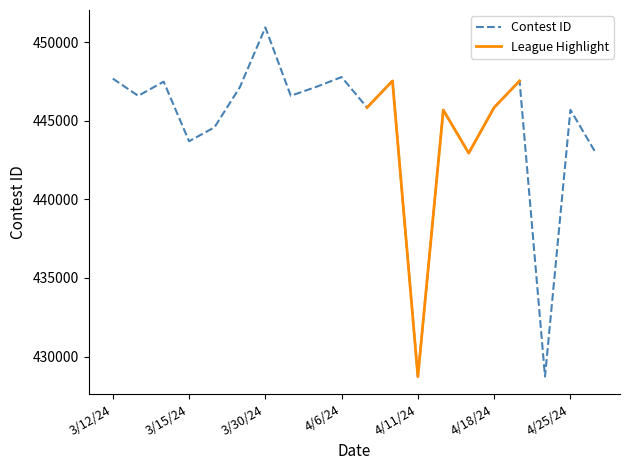

Reading left to right, transcribe all the data shown in this chart.

447680	446584	447485	443695	444584	447140	450932	446589	447152	447778	445841	447531	428728	445680	442941	445846	447534	428736	445696	442945